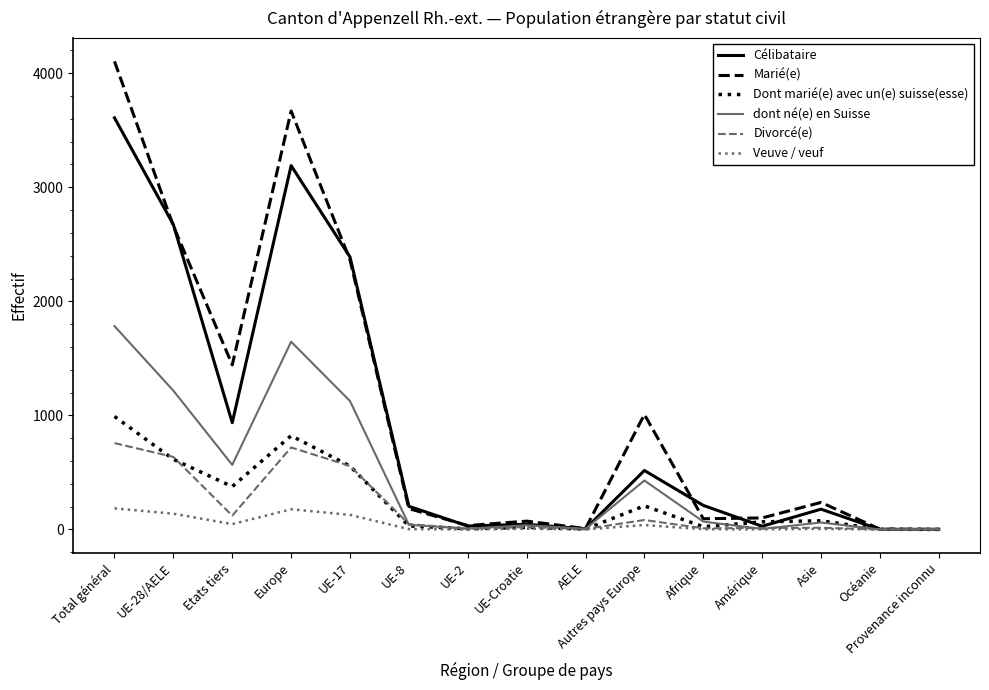

At how many categories does at least one series exceed 2430?

3